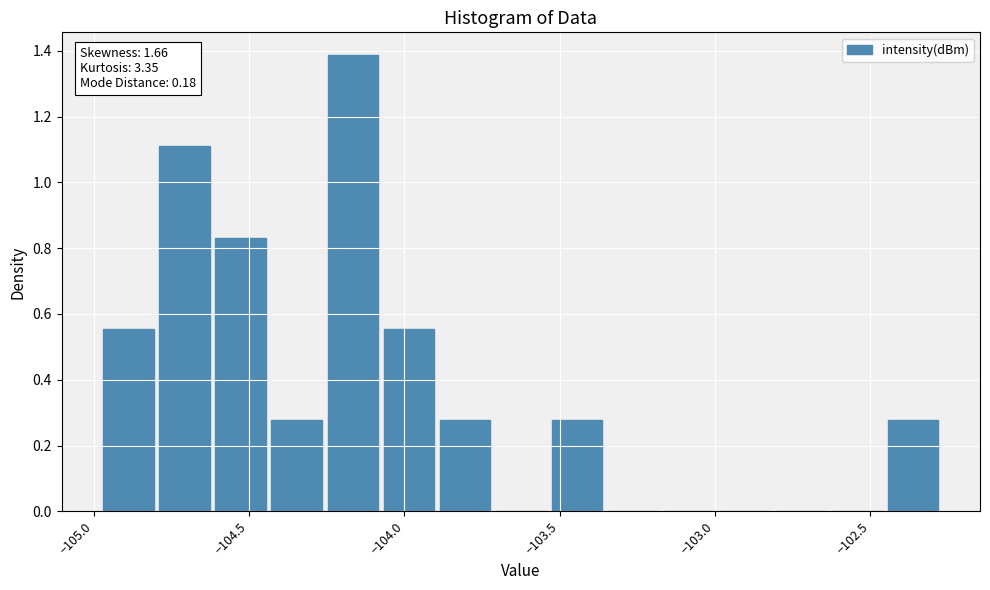

What is the maximum value shown in the chart?

1.4